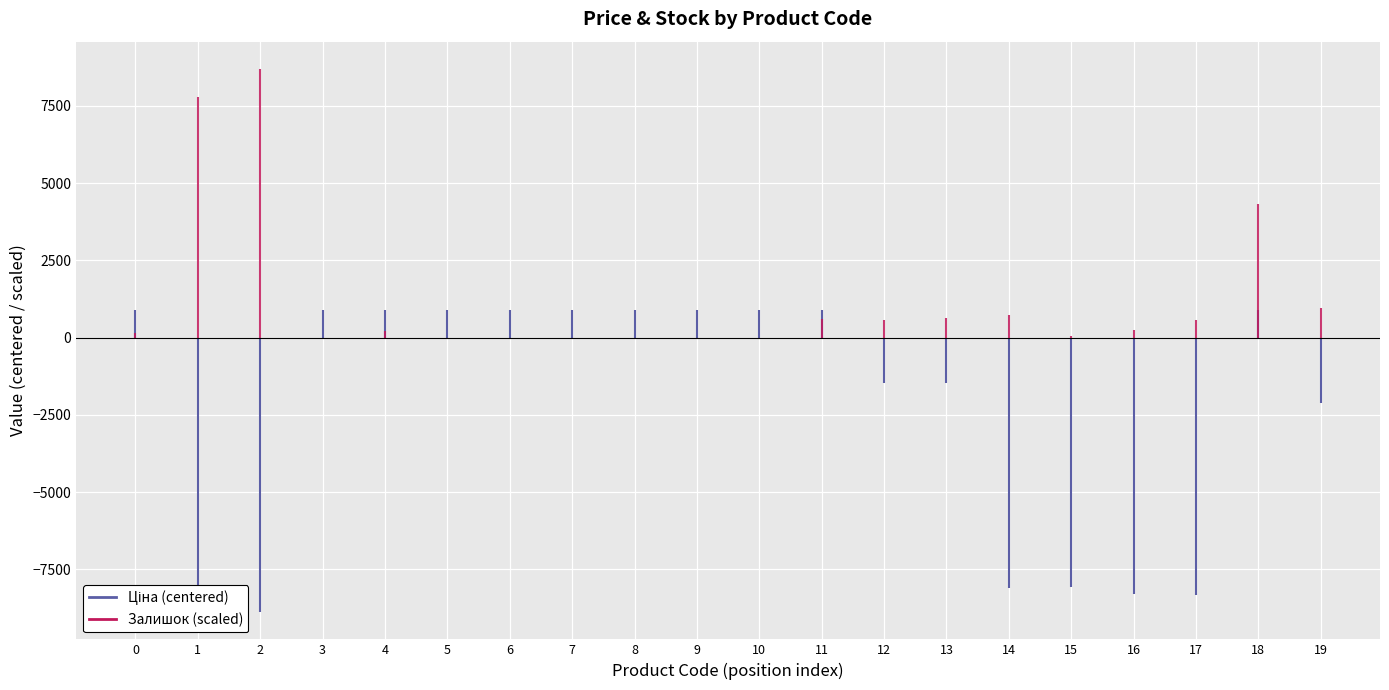

Rank the categories by Залишок value from lowest to highest.

285102221, 285102218, 285102216, 285102120, 285102044, 285101916, 285101915, 283451953, 285101569, 285102219, 283391953, 247052181, 283361953, 285101913, 247052180, 283481953, 280941901, 272992170, 247132181, 247132180